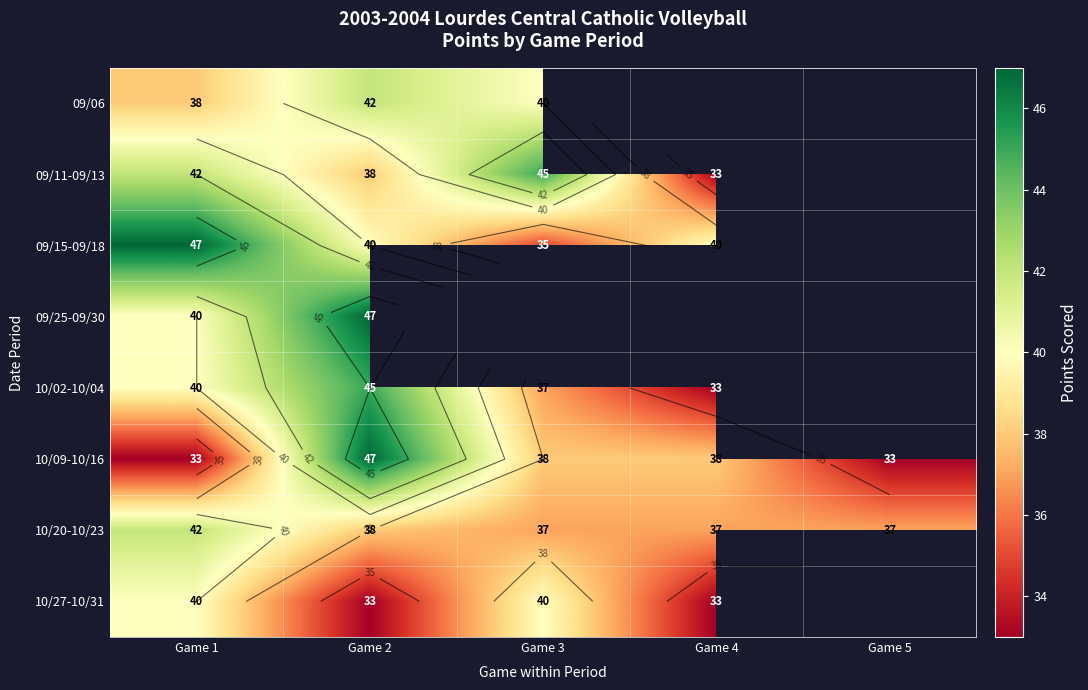

Between Game 5 and Game 1, which is larger?

Game 1